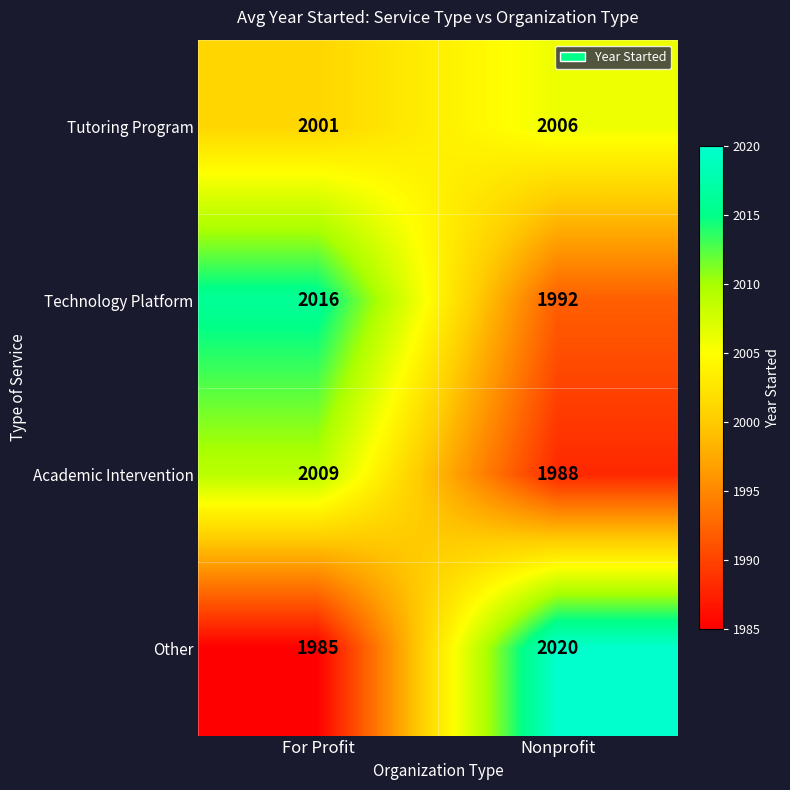

Which series has the largest range (max minus min)?

Other